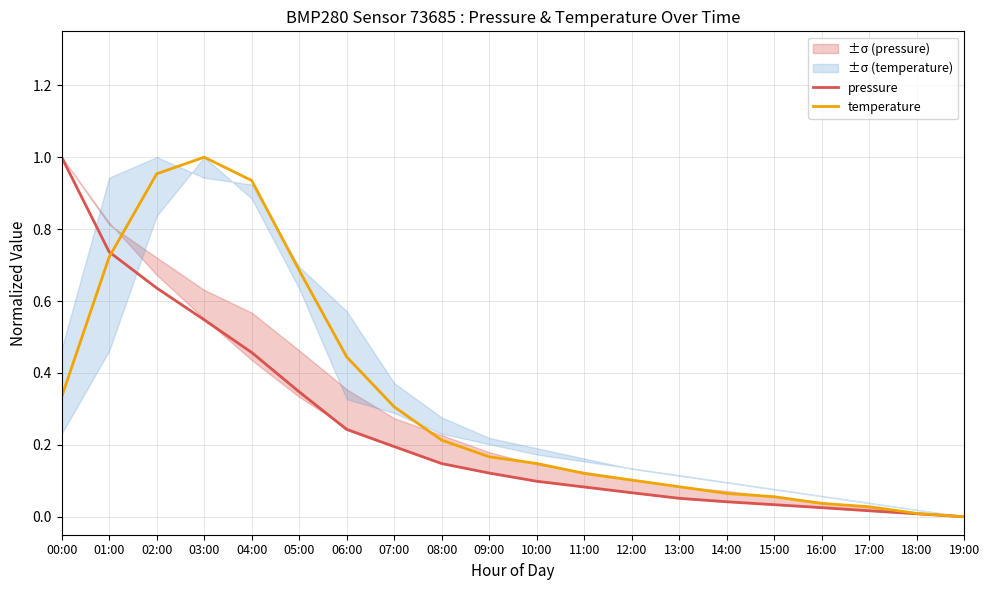

True or false: pressure has more than 0 interior local peaks.

False